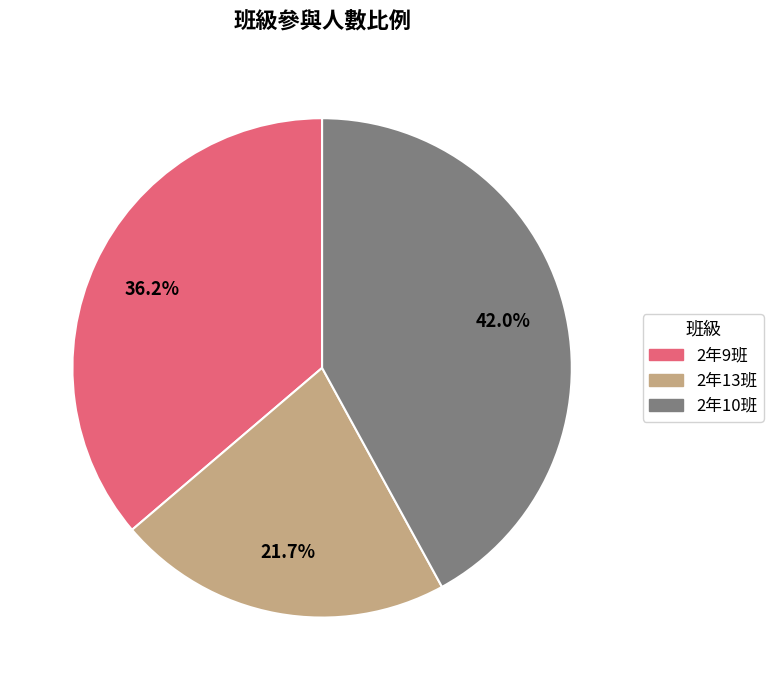

To the nearest percent, what portion does 2年9班 represent?

36%